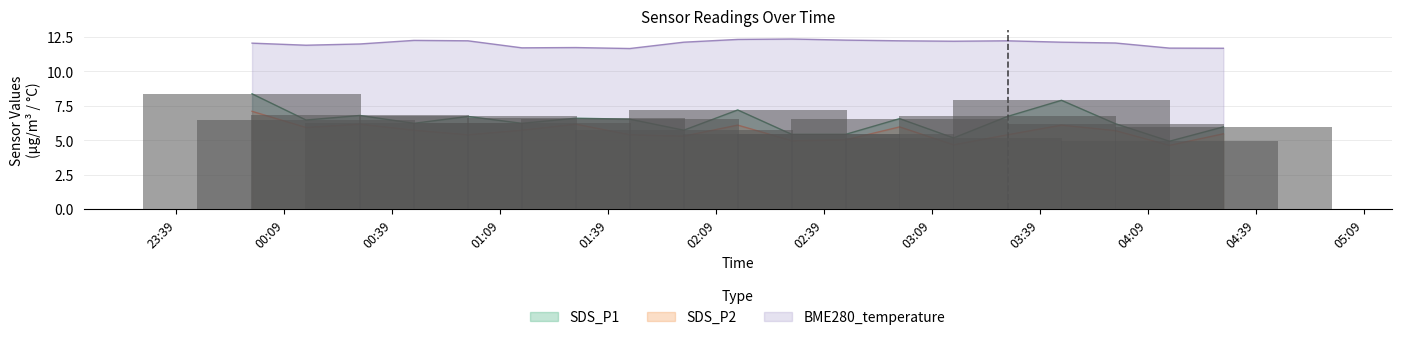

What is the value of the BME280_temperature bar at the 4th from the left?

12.2